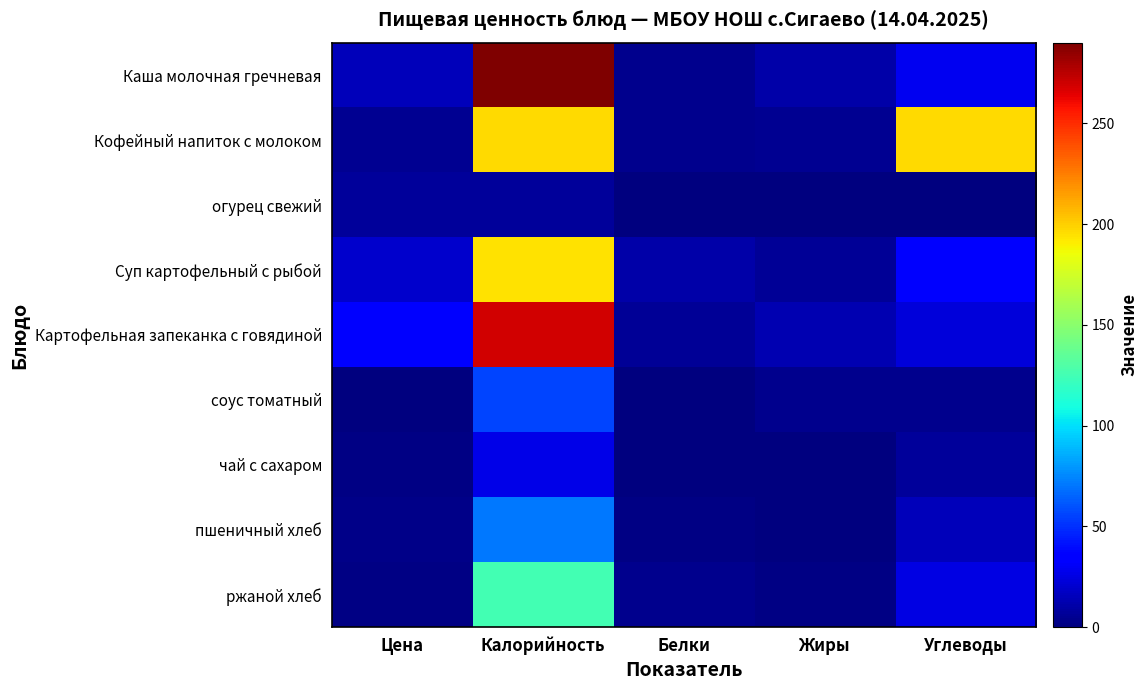

Between Цена and Калорийность, which is larger?

Калорийность